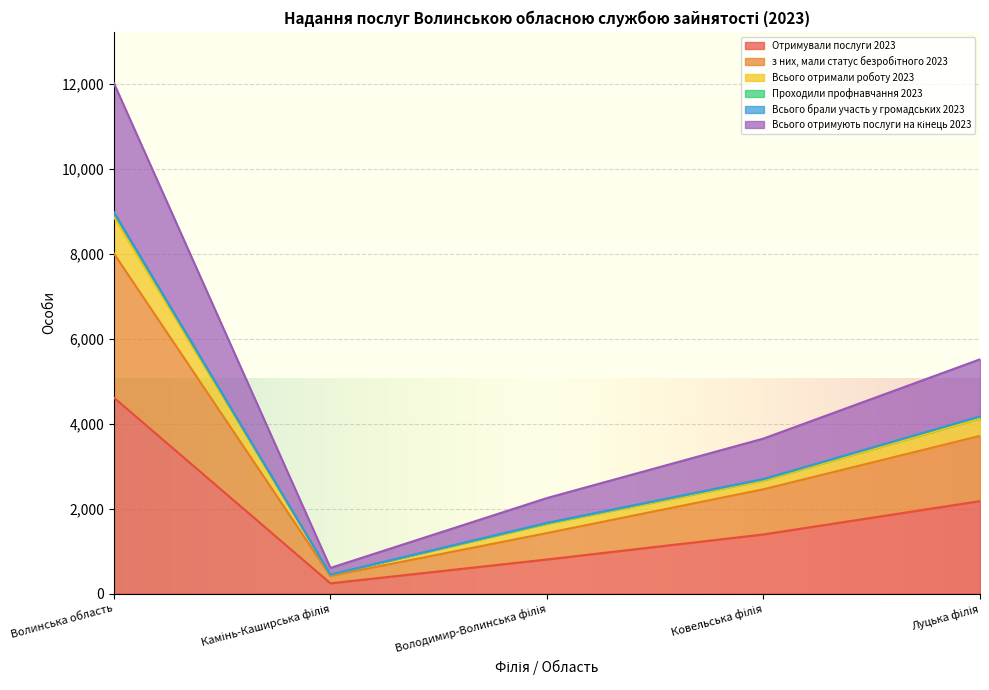

At which category is the sum across all series the highest?

Волинська область